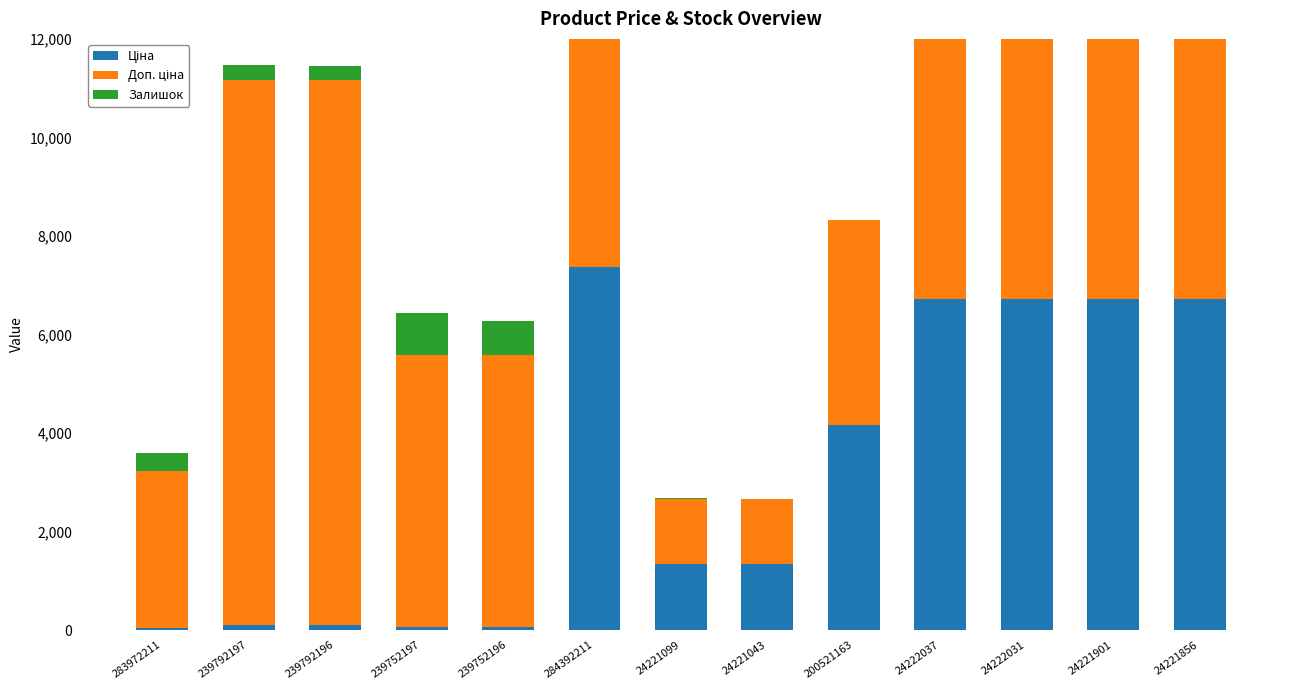

What value does the Залишок series have at 284392211?

45.0